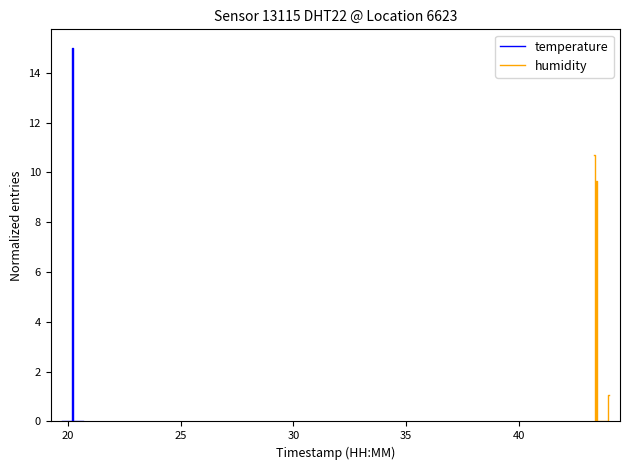

At how many categories does at least one series exceed 6?

3